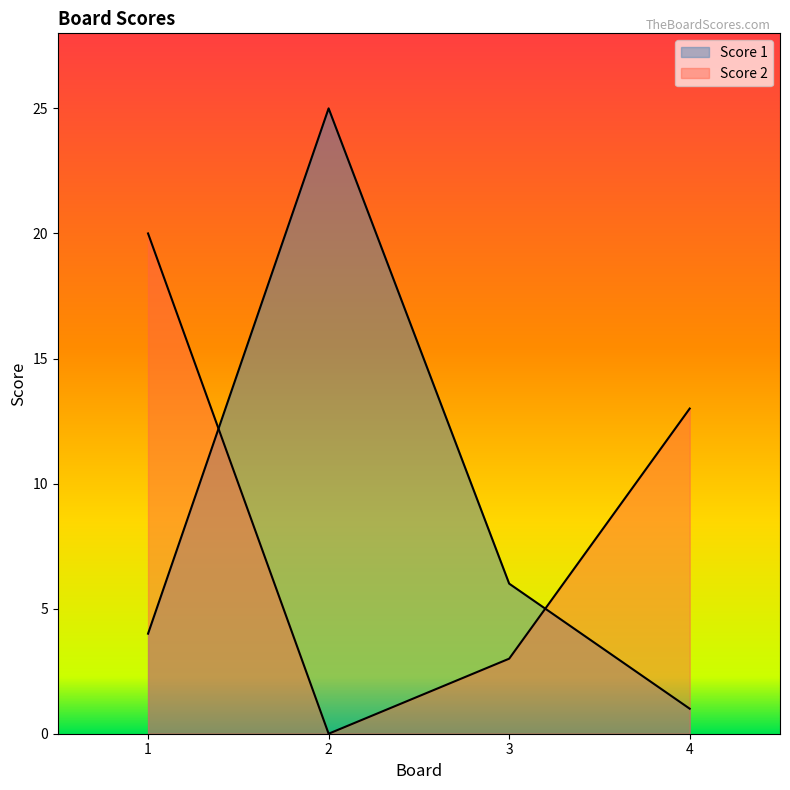

The value of Score 1 at 1 is 4. True or false?

True